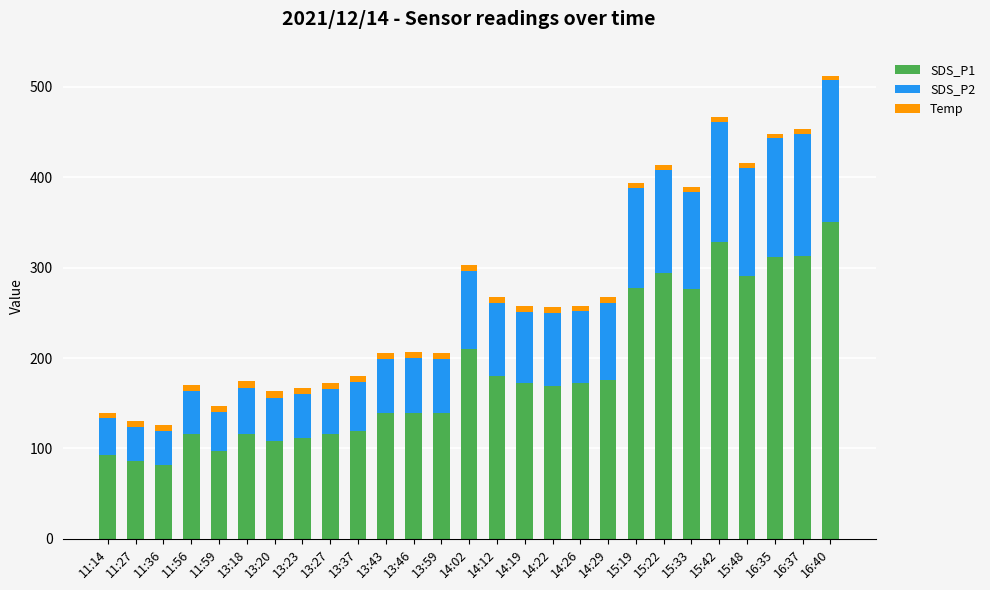

At which category is the sum across all series the highest?

16:40